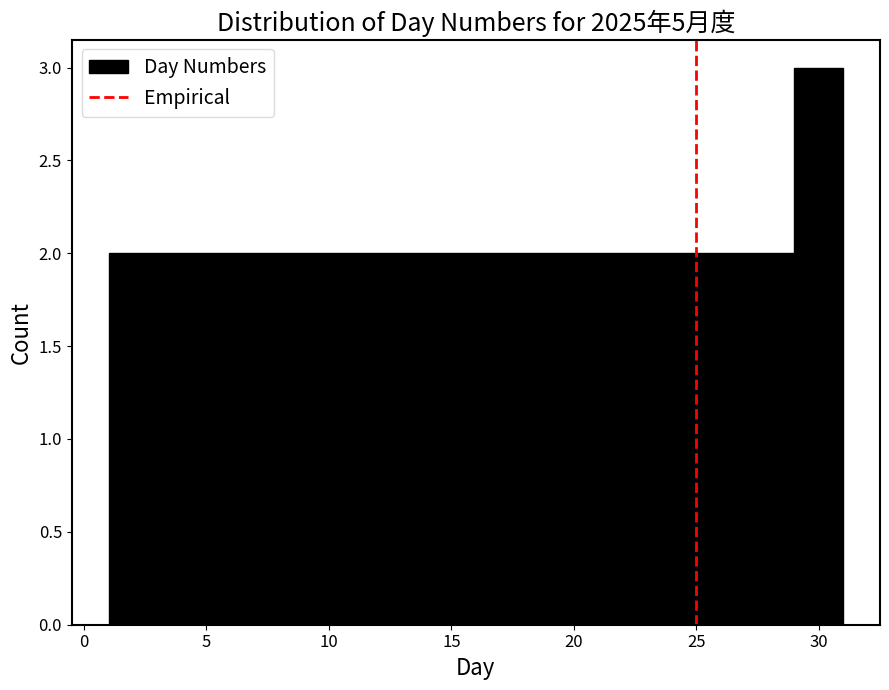

Reading left to right, transcribe this chart: for each bar, give the range it covers on the x-axis and its height. The values are not printed on the chart, so give them approximately, as read against the axis.

1 to 3: 2
3 to 5: 2
5 to 7: 2
7 to 9: 2
9 to 11: 2
11 to 13: 2
13 to 15: 2
15 to 17: 2
17 to 19: 2
19 to 21: 2
21 to 23: 2
23 to 25: 2
25 to 27: 2
27 to 29: 2
29 to 31: 3